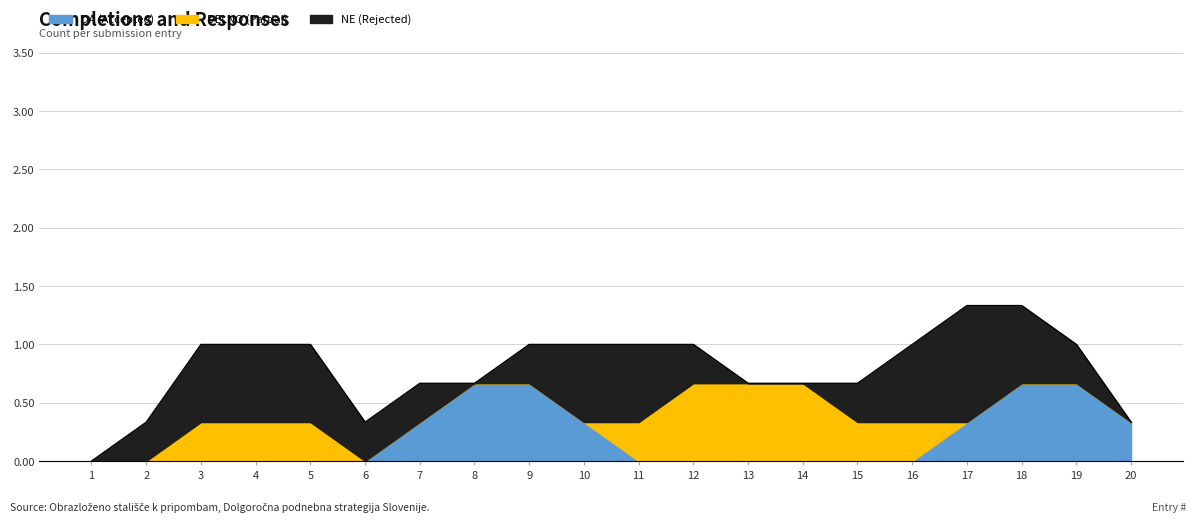

Between 3 and 16, which series saw the biggest shift?

DA (Accepted)